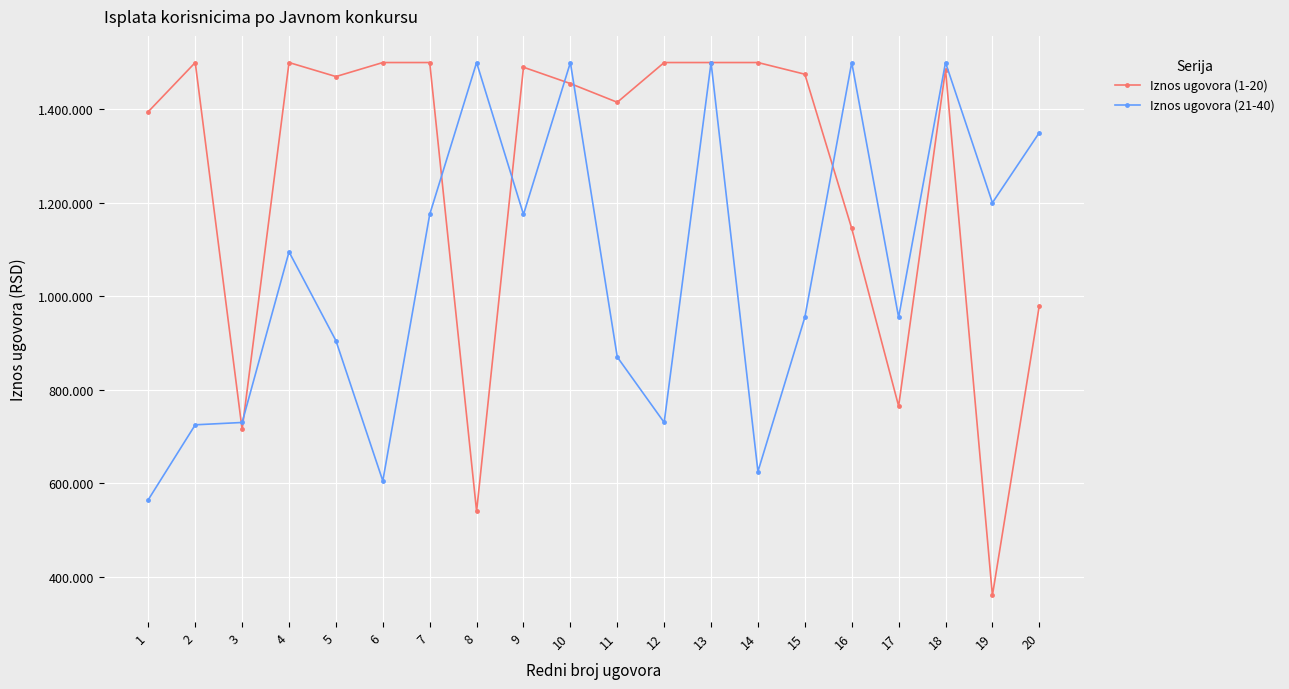

At which category is the sum across all series the highest?

13